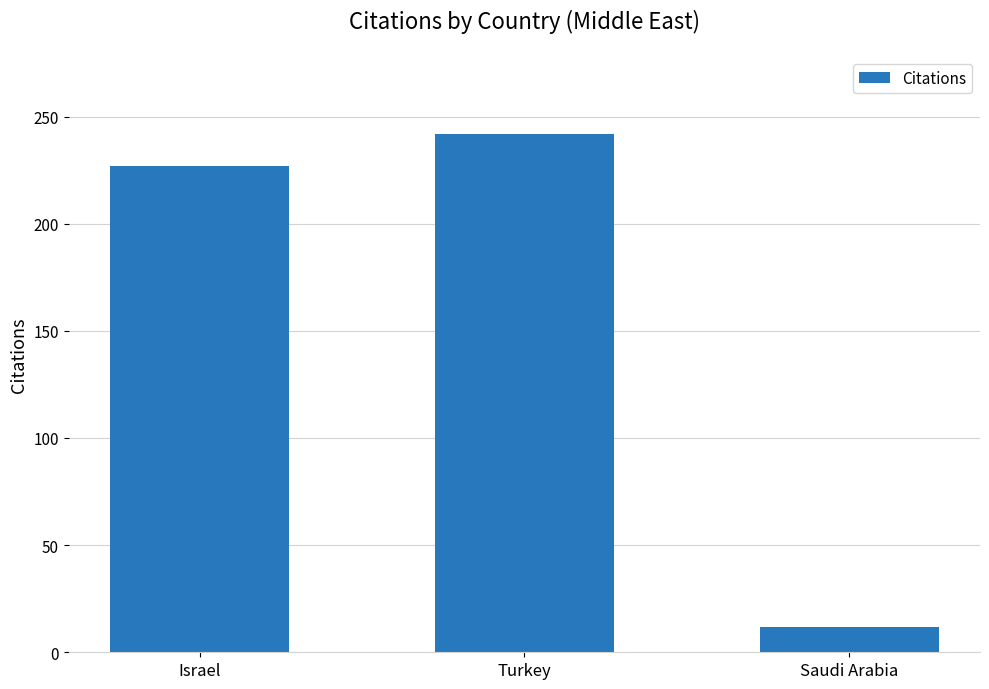

What is the maximum value shown in the chart?

242